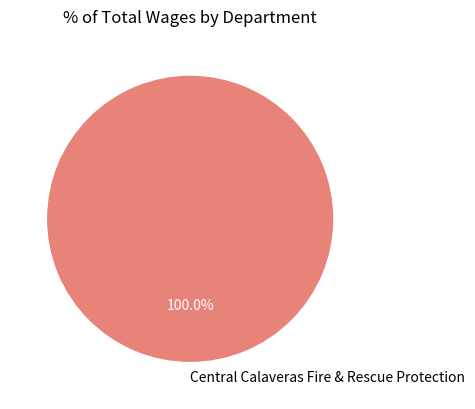

Is Central Calaveras Fire & Rescue Protection the majority of the pie?

Yes